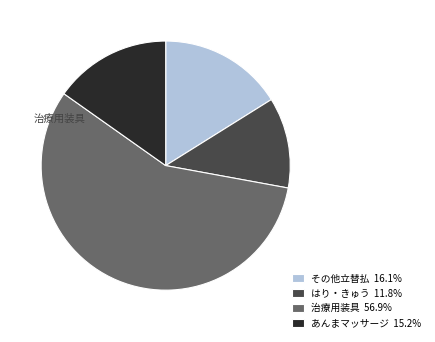

True or false: その他立替払 accounts for 21% of the total.

False